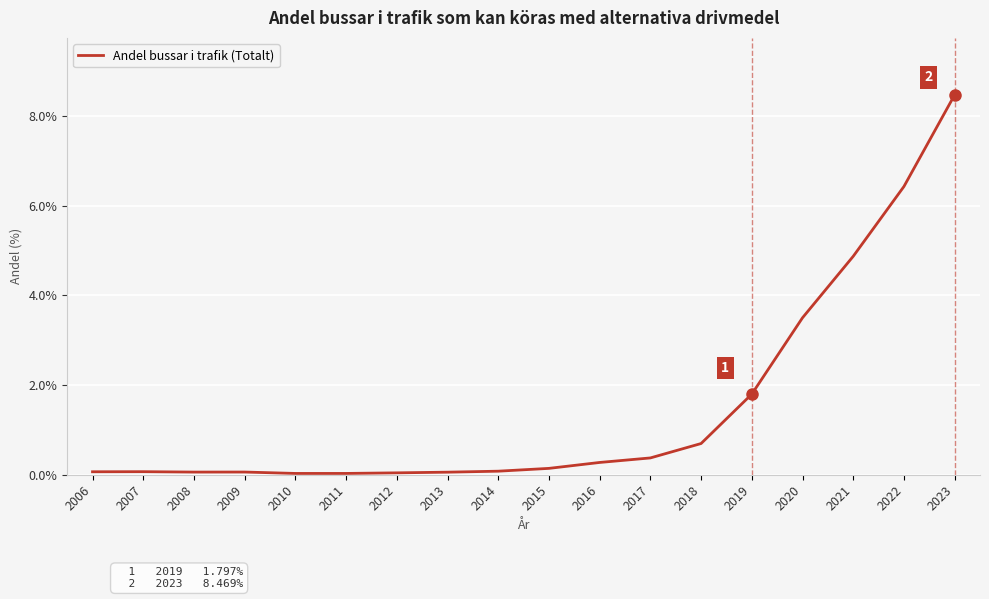

What is the difference between the maximum and minimum values?

8.4